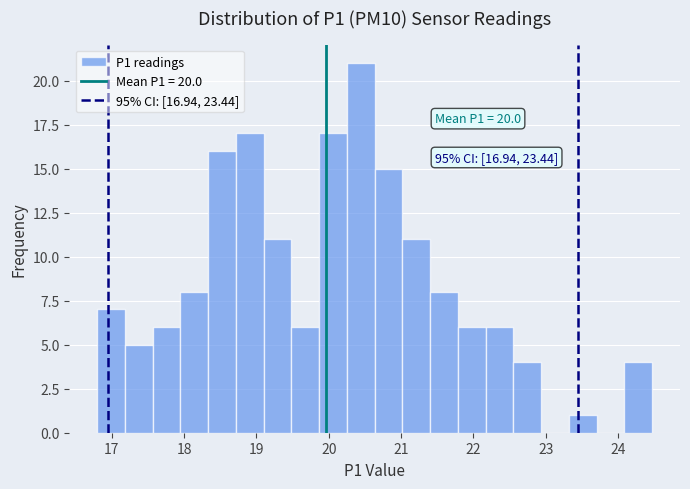

Read against the x-axis, roughly where is the centre of the tallest bar?

20.4